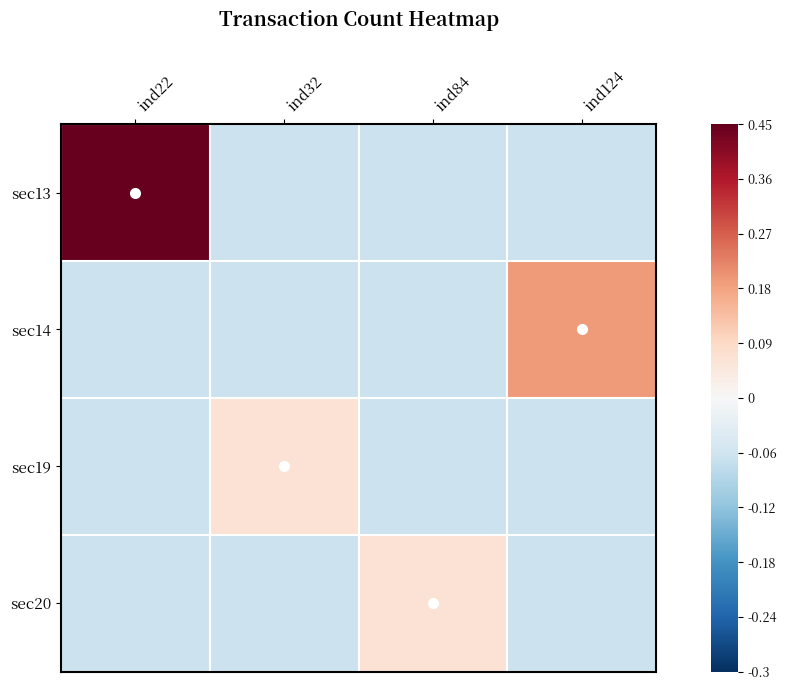

Between ind84 and ind124, which series saw the biggest shift?

sec14